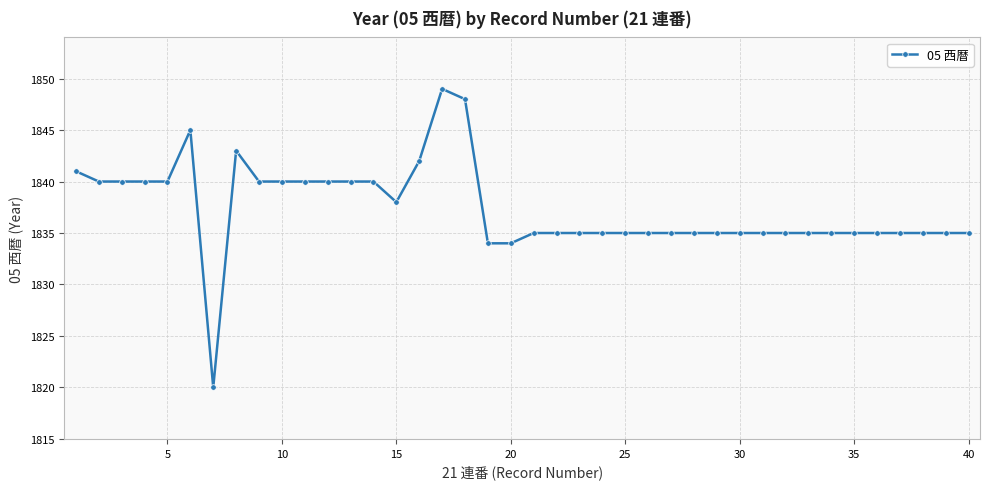

What is the average value?

1837